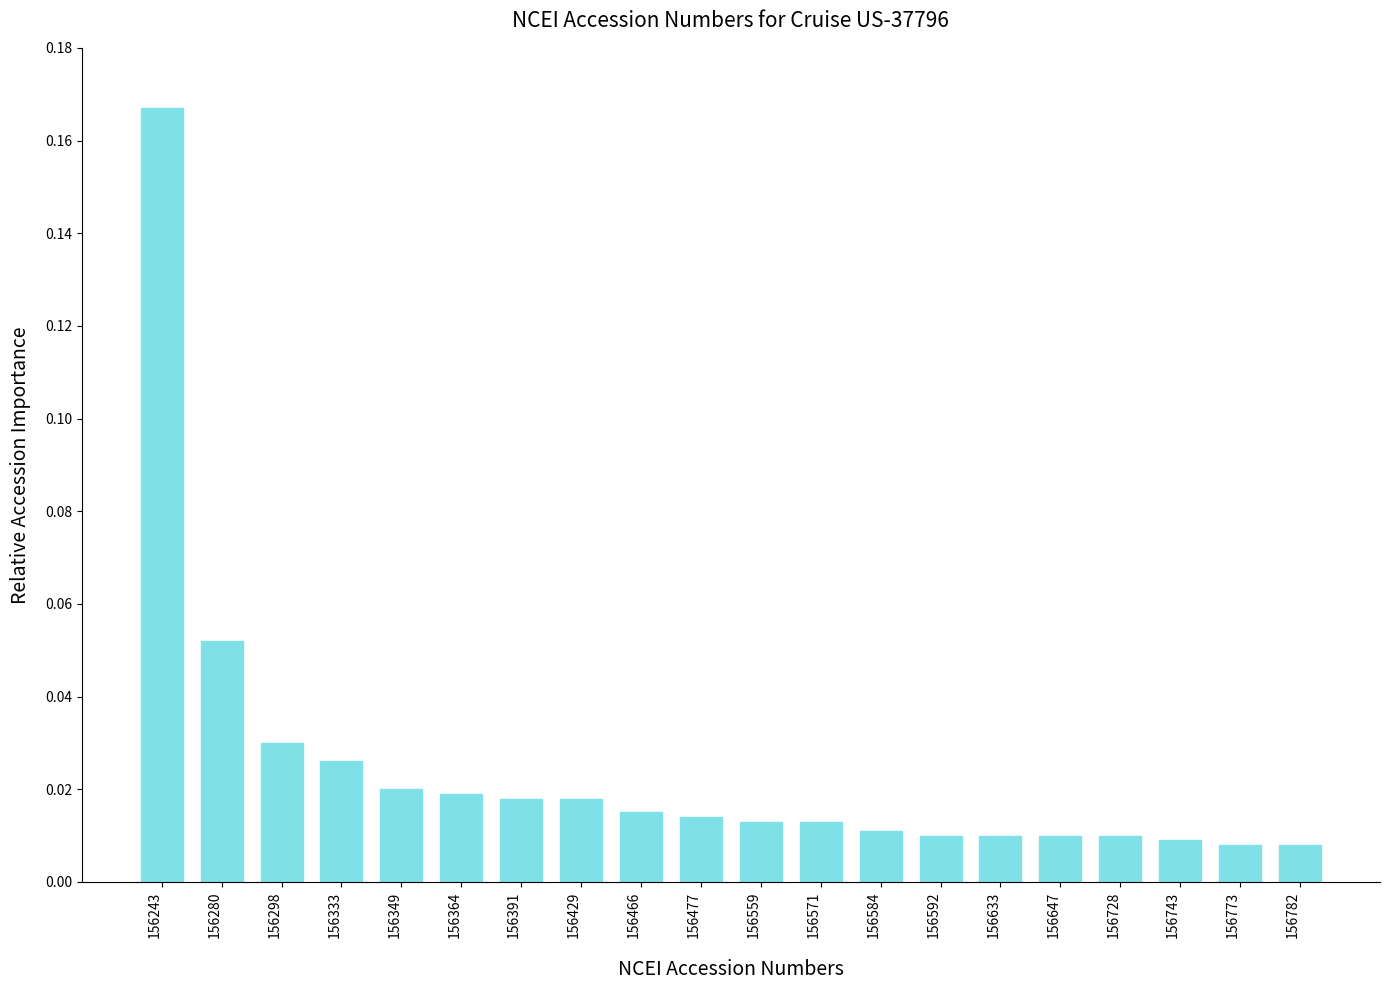

Which category has the highest value across all series?

156243